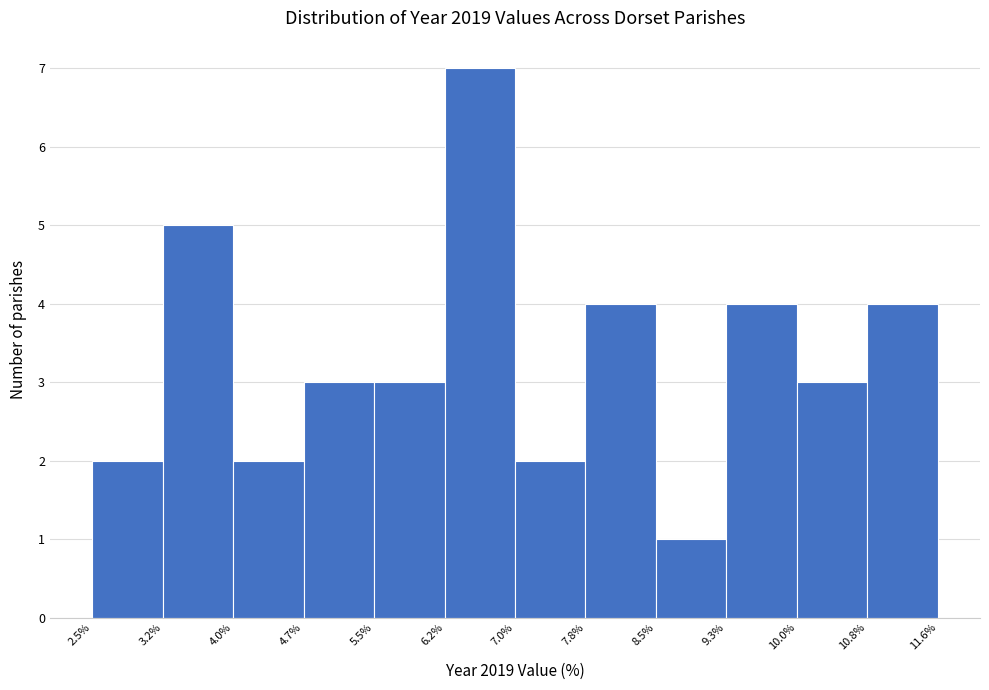

Reading left to right, transcribe this chart: for each bar, give the range it covers on the x-axis and its height. The values are not printed on the chart, so give them approximately, as read against the axis.

2.5% to 3.2%: 2
3.2% to 4.0%: 5
4.0% to 4.7%: 2
4.7% to 5.5%: 3
5.5% to 6.2%: 3
6.2% to 7.0%: 7
7.0% to 7.8%: 2
7.8% to 8.5%: 4
8.5% to 9.3%: 1
9.3% to 10.0%: 4
10.0% to 10.8%: 3
10.8% to 11.6%: 4